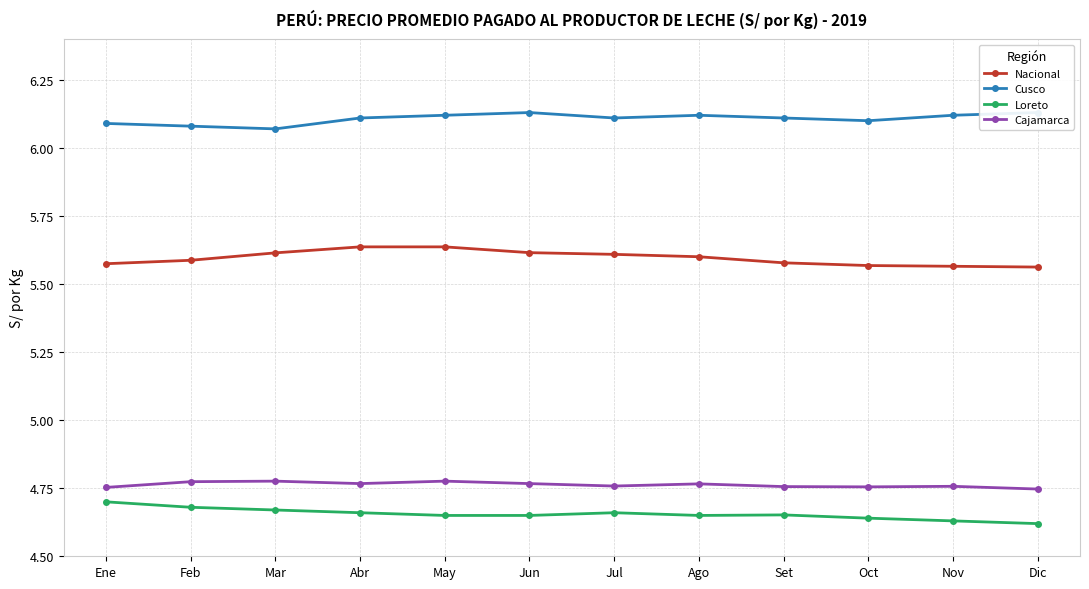

Is it true that Nacional equals 5.6 at Nov?

True